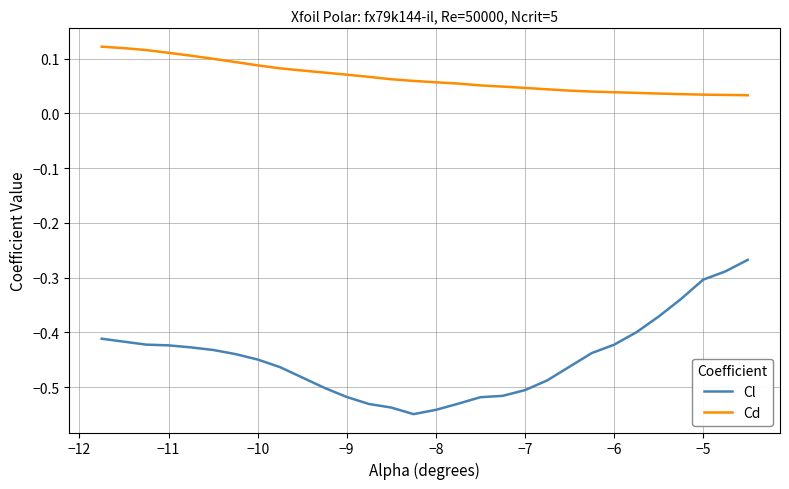

Which series has the widest spread of values?

Cl